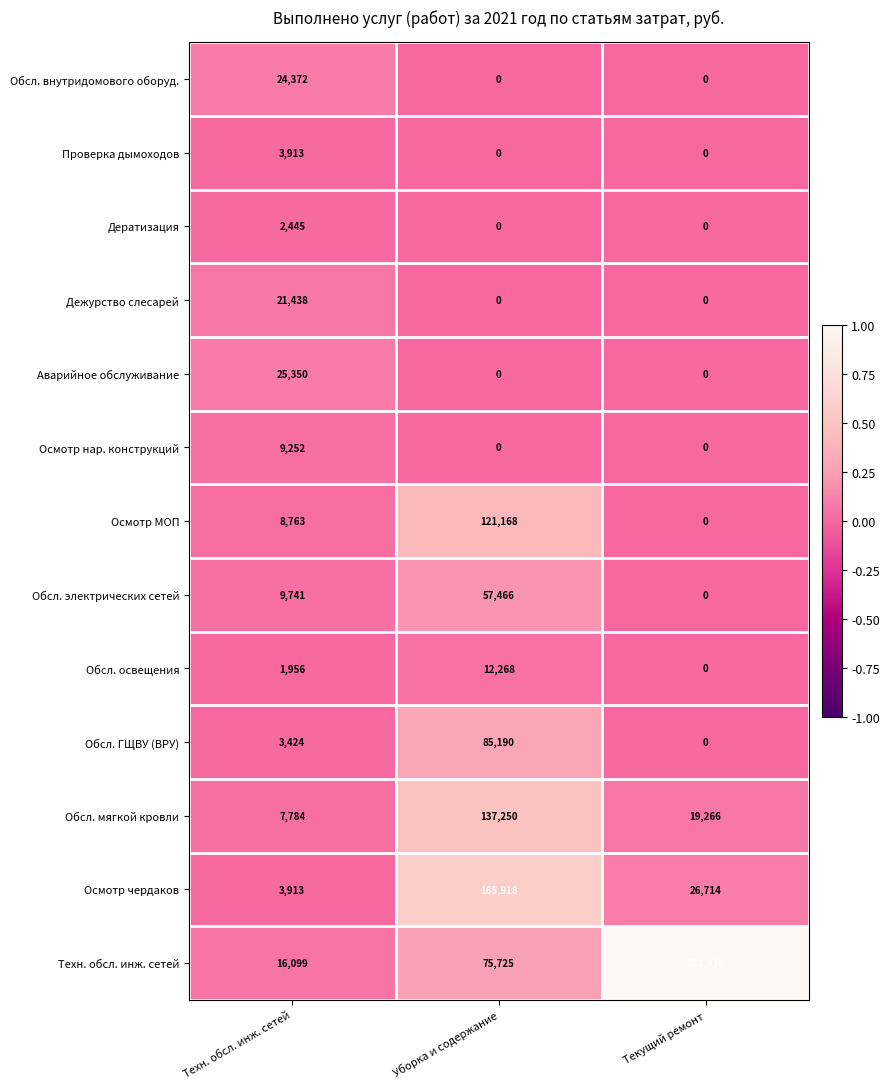

Which series has the largest range (max minus min)?

Техн. обсл. инж. сетей